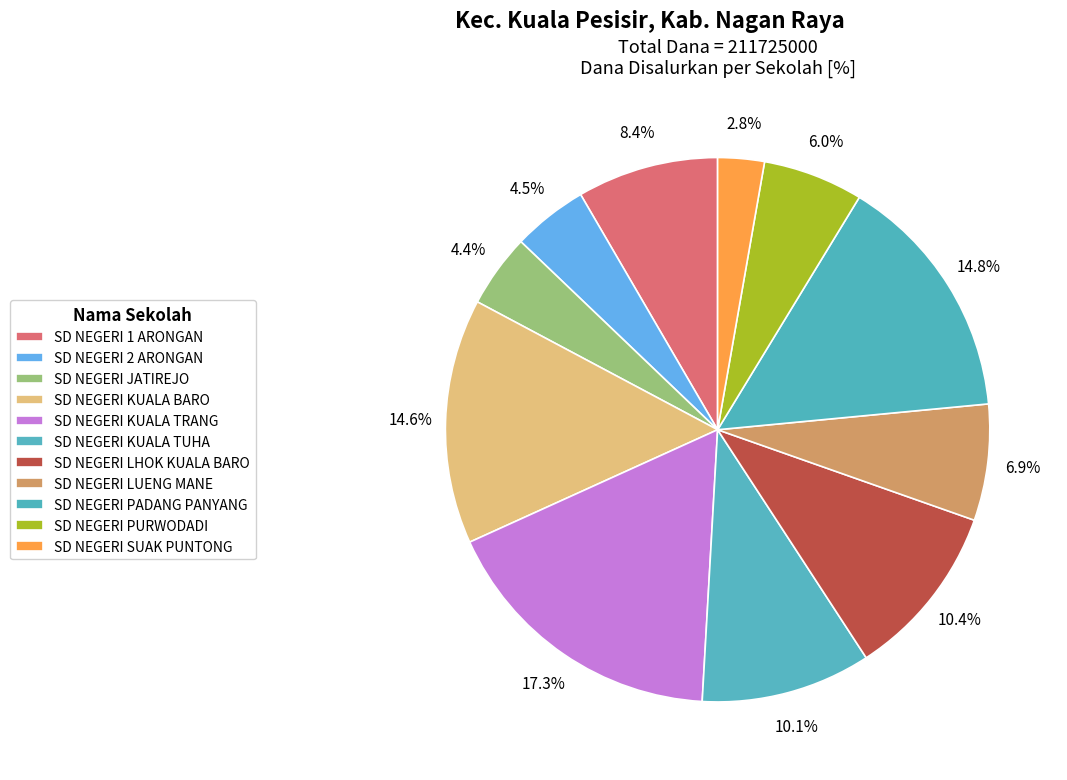

Is the sum of SD NEGERI KUALA TUHA and SD NEGERI LHOK KUALA BARO greater than half?

No